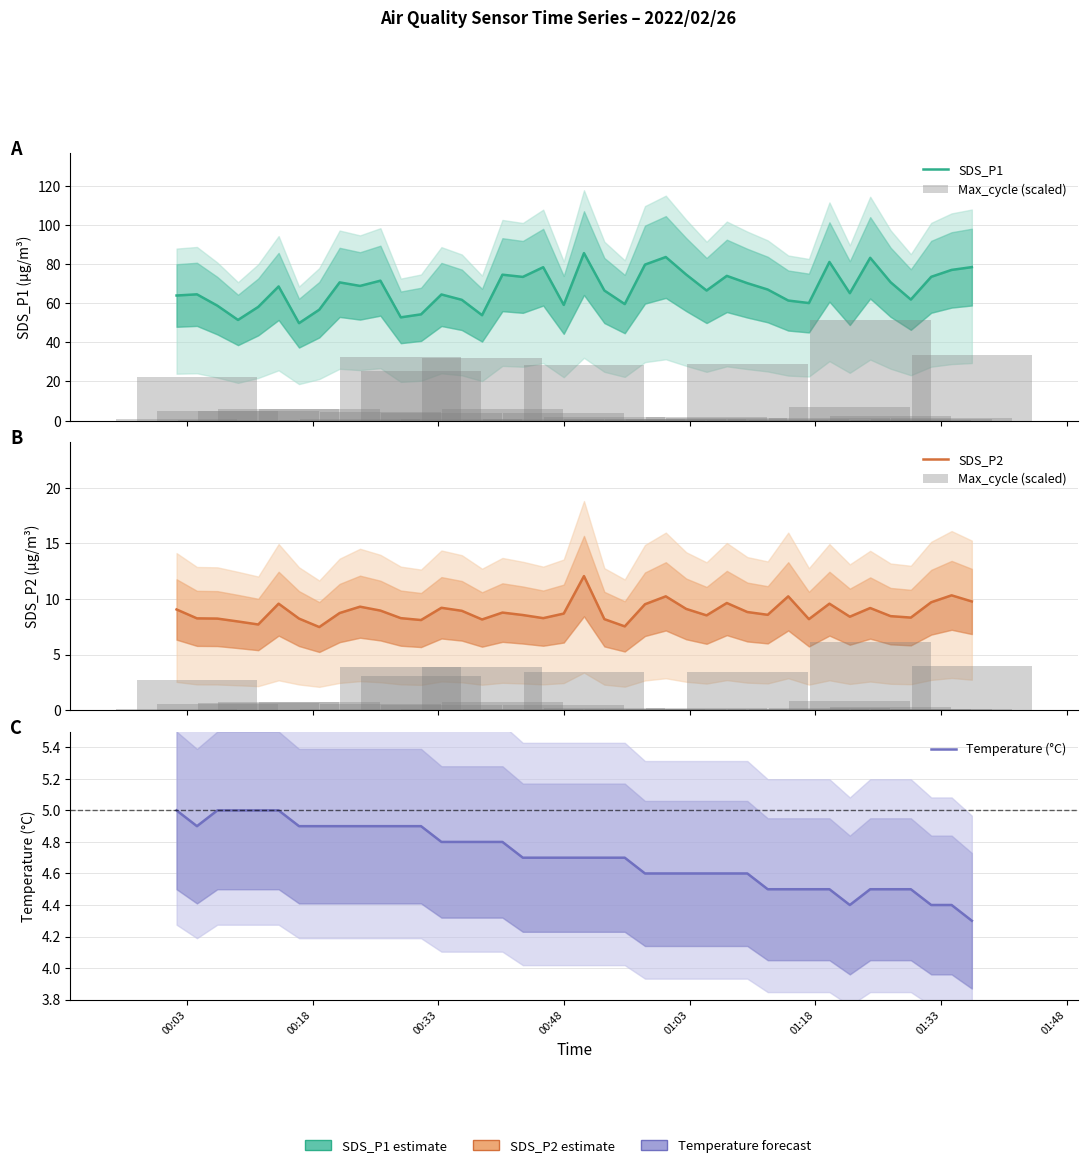

What is the value of the SDS_P1 bar at the 39th from the left?

77.0